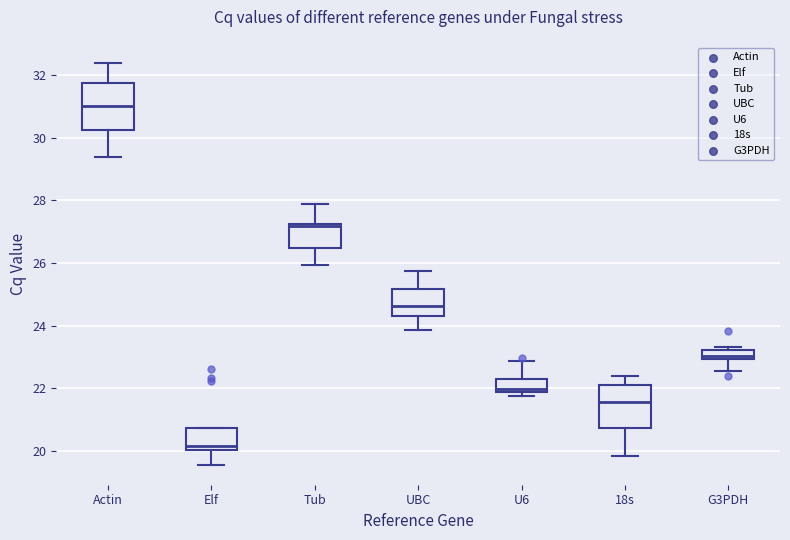

Where does the median line of the box for U6 sit on the y-axis? The values are not printed on the chart, so give them approximately, as read against the axis.

22.0